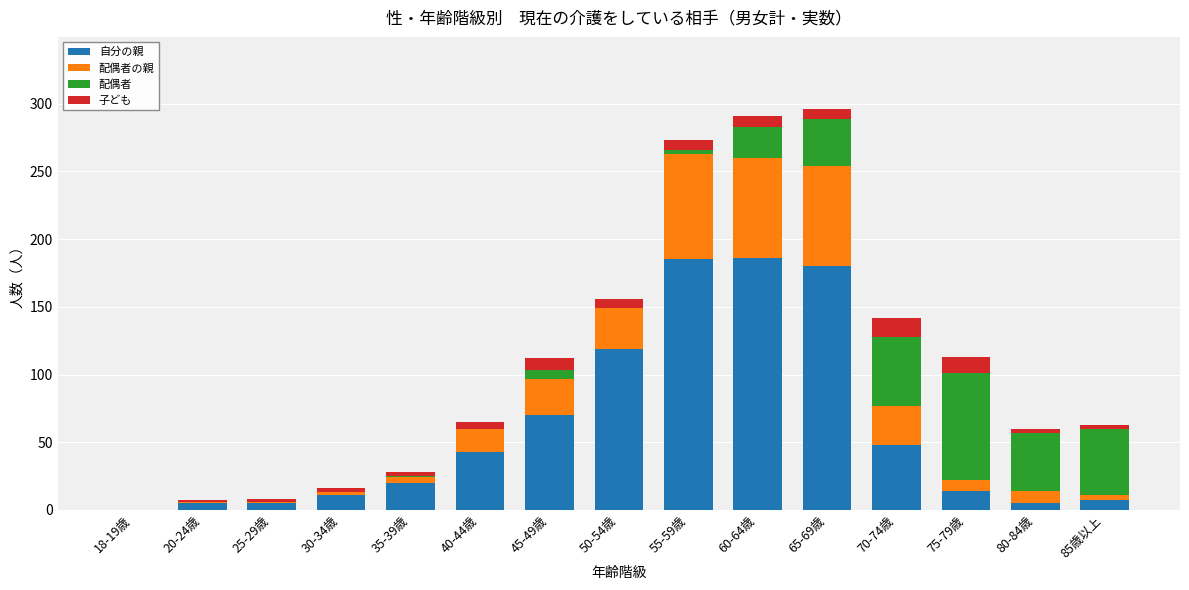

What is the maximum value for 自分の親?

186